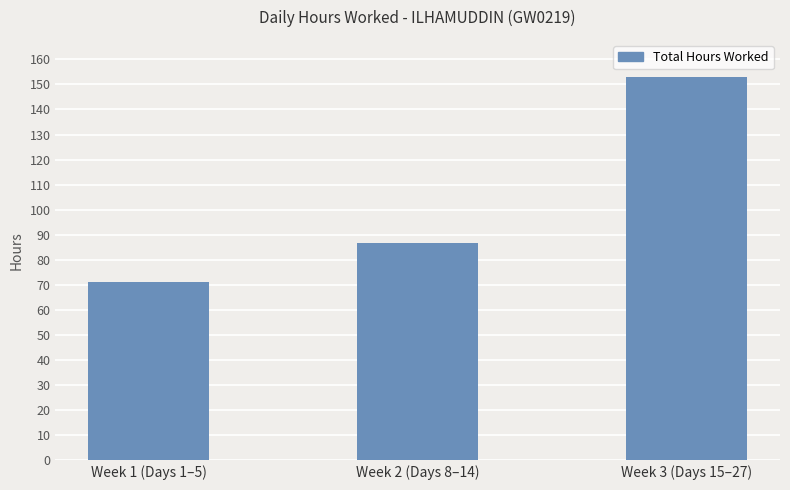

List the labels in order of value, smallest first.

Week 1 (Days 1–5), Week 2 (Days 8–14), Week 3 (Days 15–27)